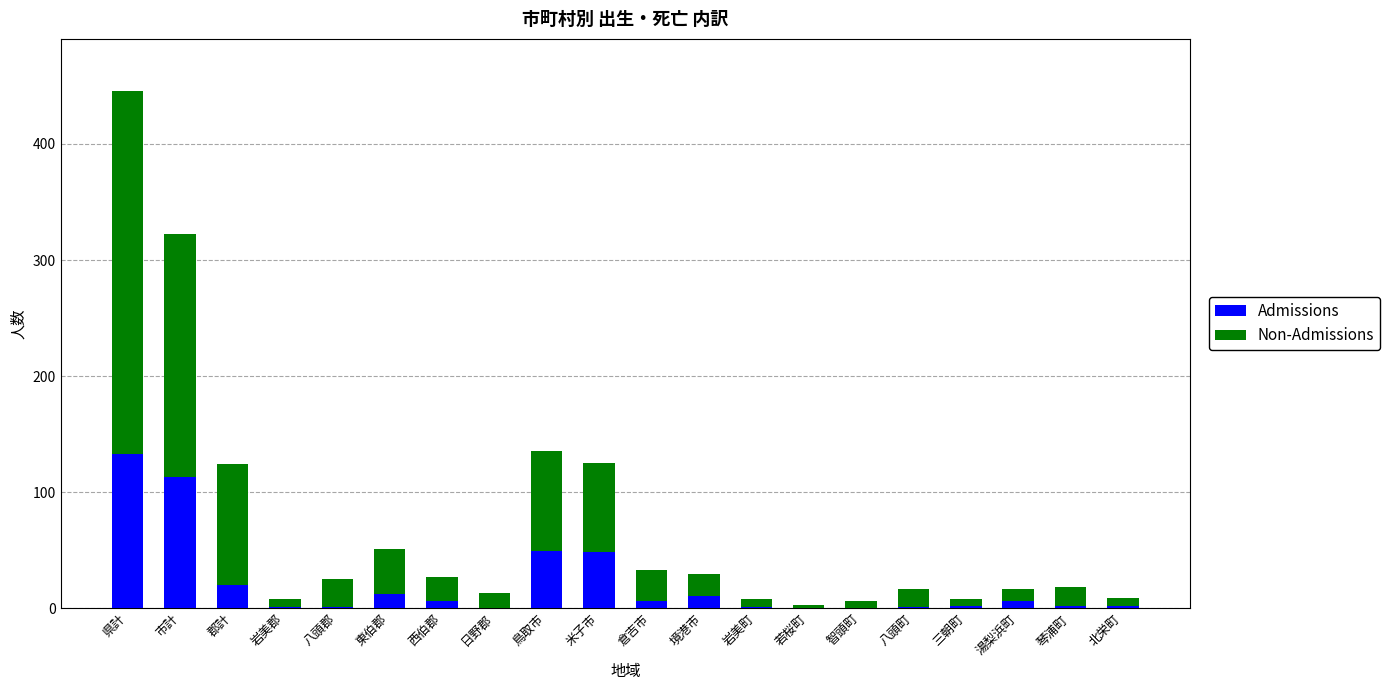

At which label does Admissions reach its peak?

県計